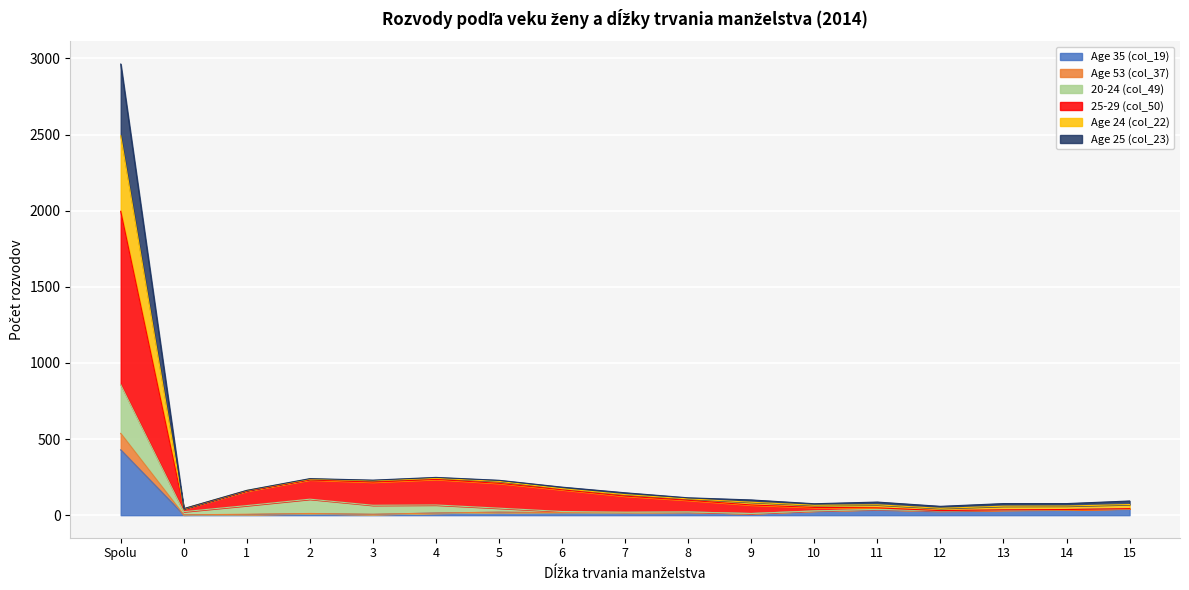

True or false: 25-29 (col_50) and Age 25 (col_23) cross at least once.

False